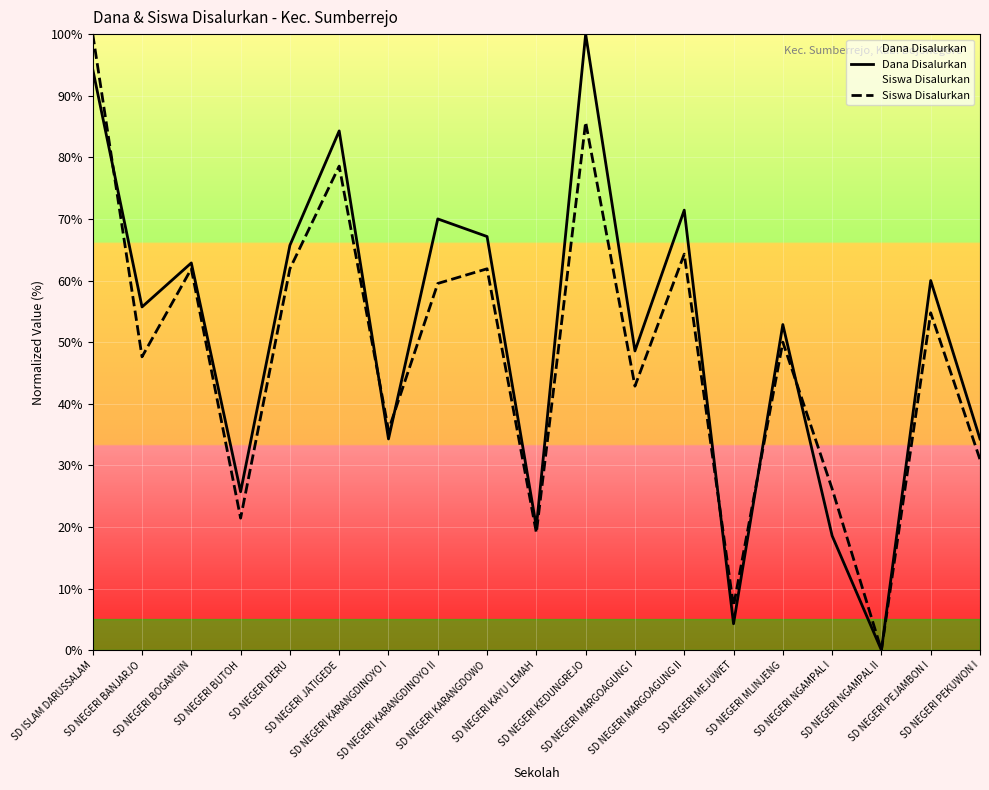

Which series has the widest spread of values?

Dana Disalurkan